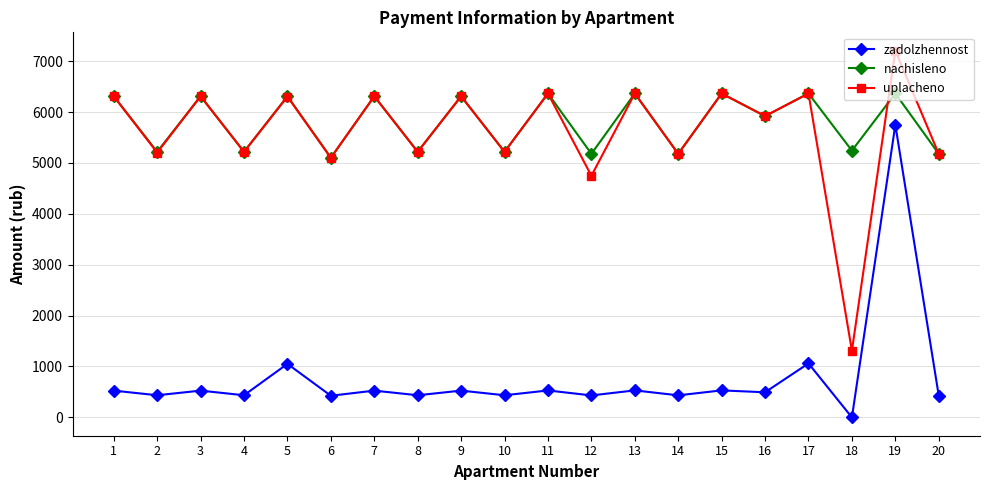

True or false: uplacheno and zadolzhennost intersect in this chart.

False